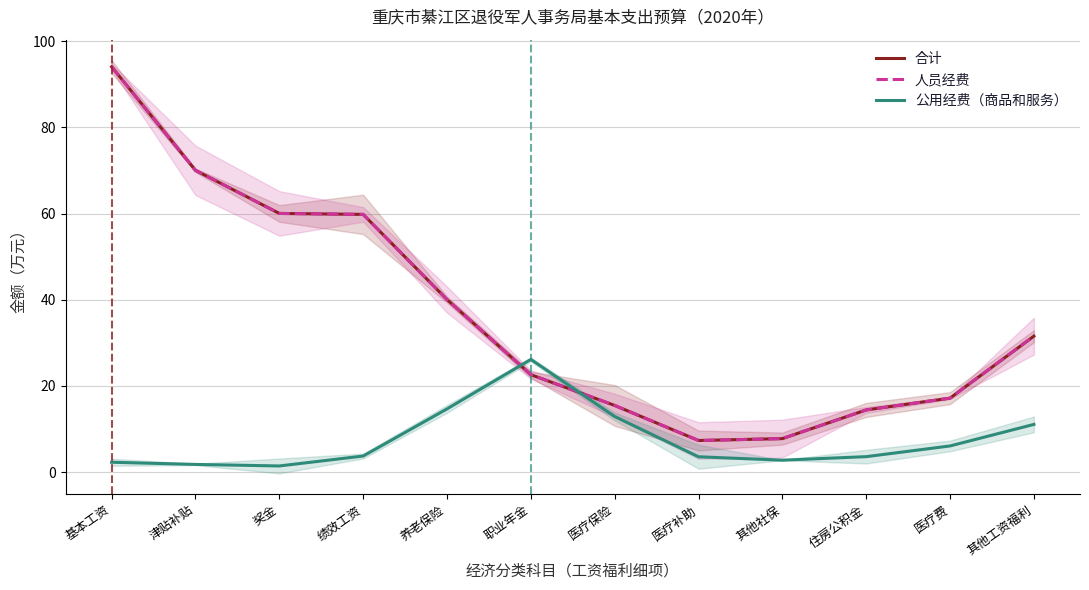

What is the highest value of the 公用经费（商品和服务） series?

26.2